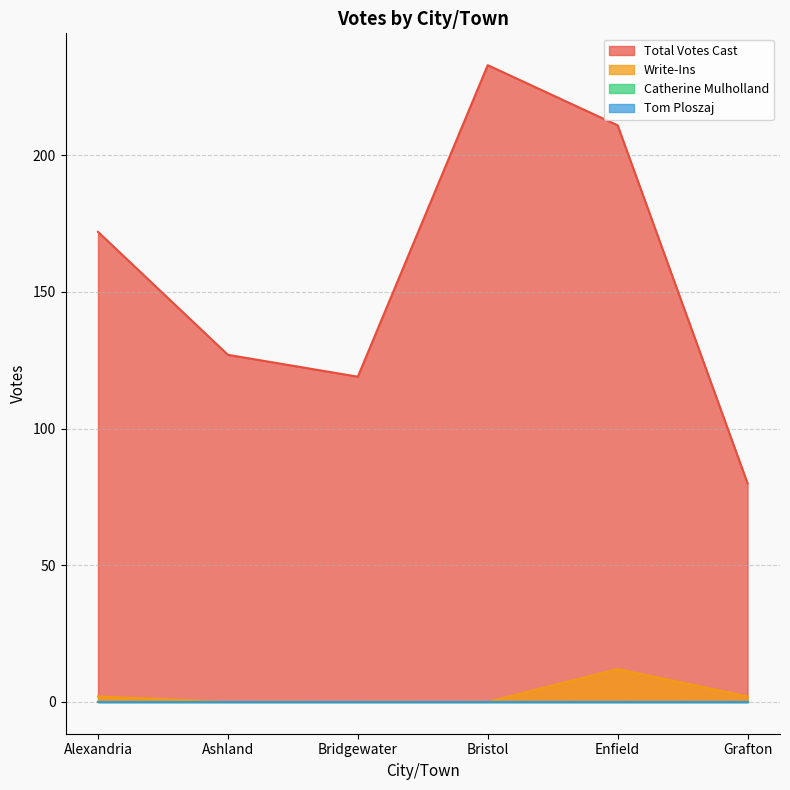

The Total Votes Cast series shows 80 at Bristol. True or false?

False